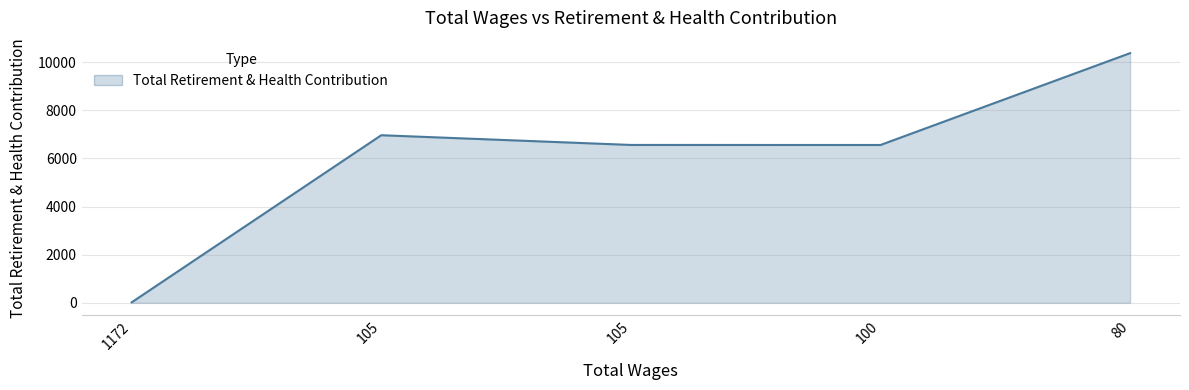

Reading left to right, what are all the values shown in this chart?

19	6967	6563	6561	10379